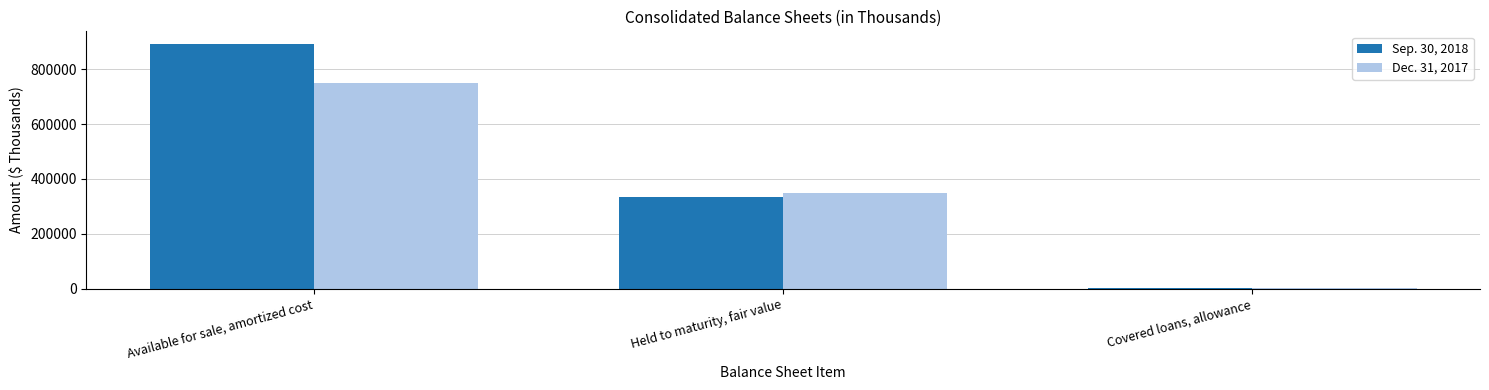

At which category is the sum across all series the highest?

Available for sale, amortized cost